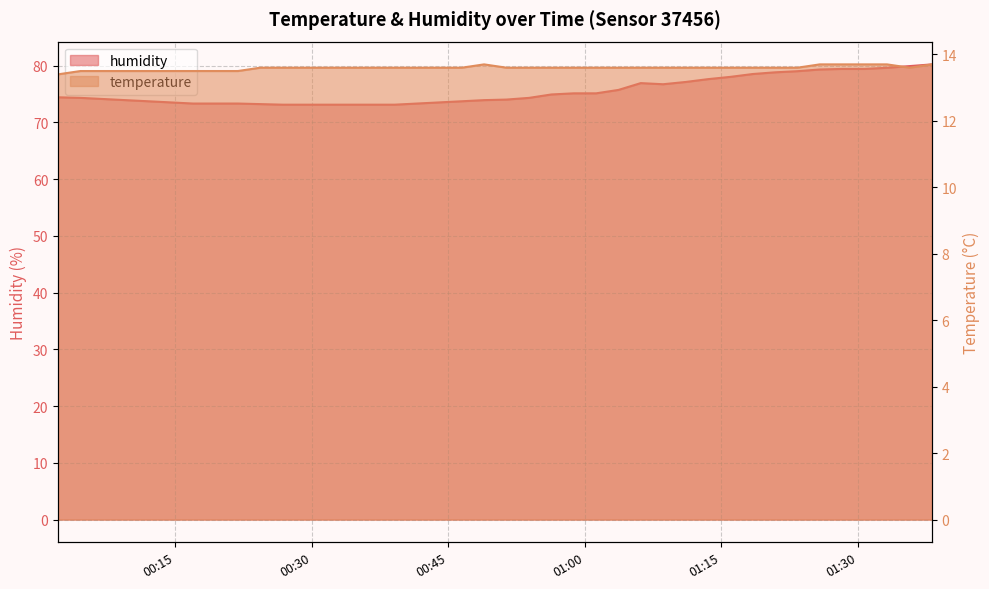

True or false: temperature and humidity intersect in this chart.

False